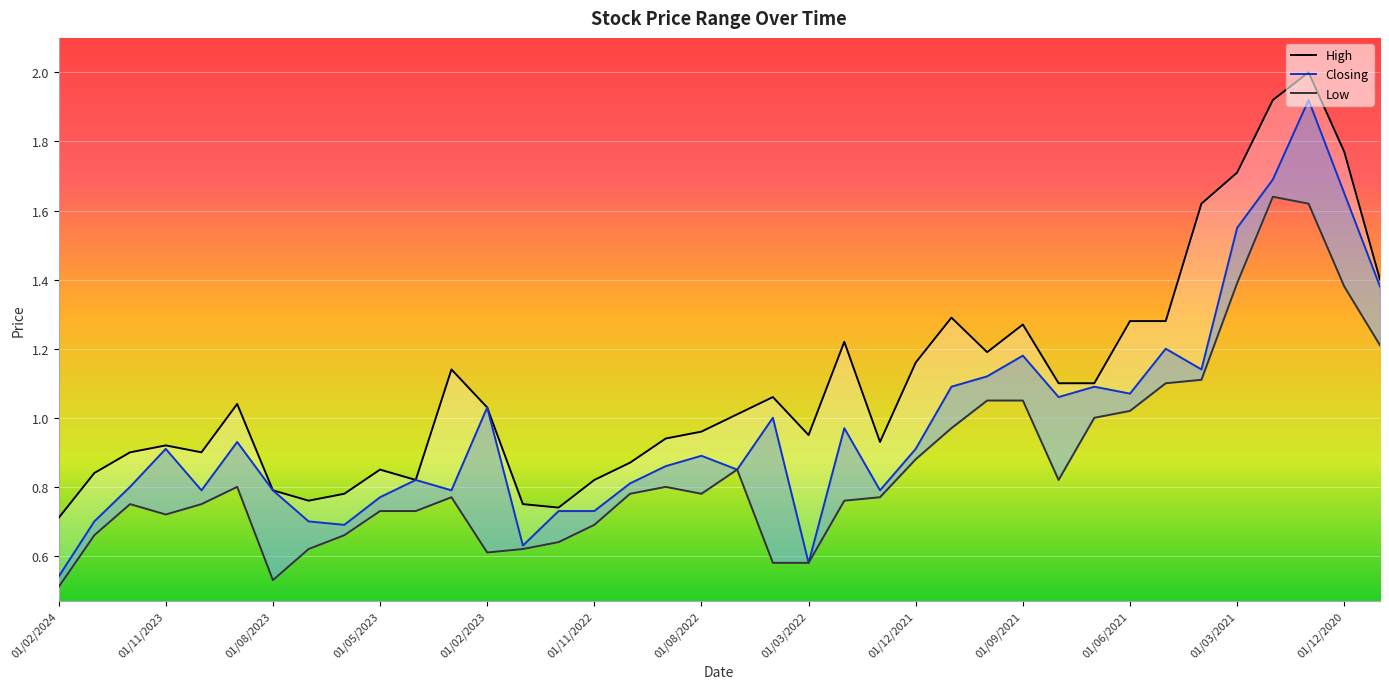

True or false: Closing and Low intersect in this chart.

False